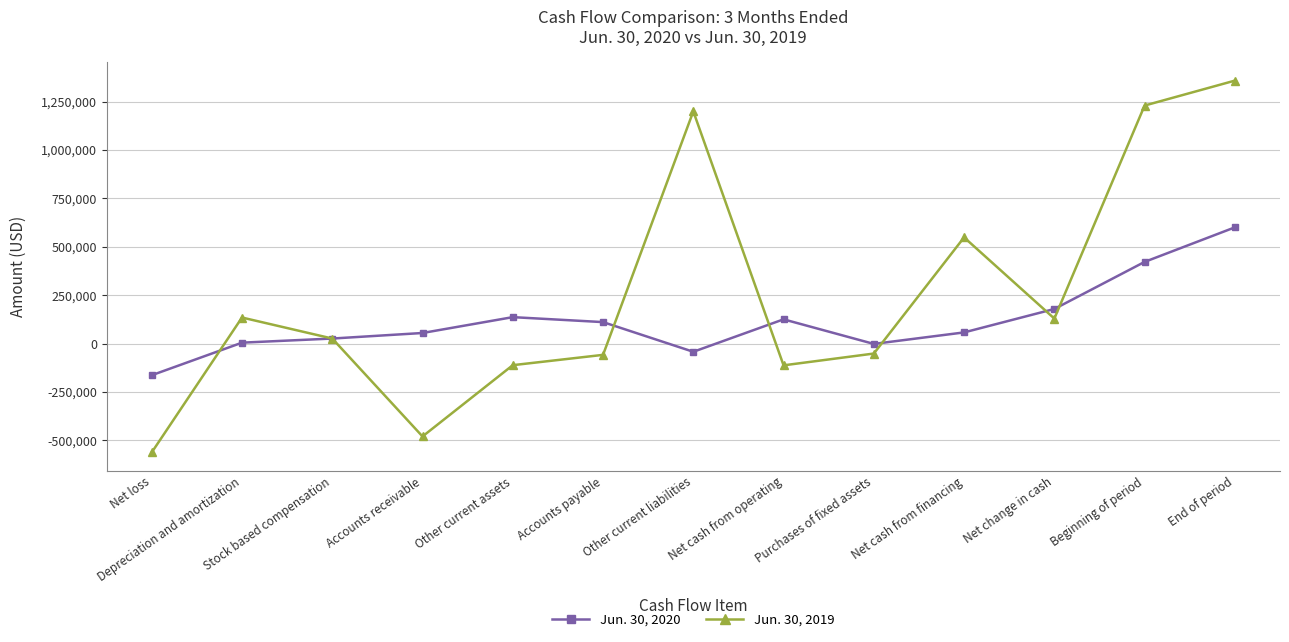

What are all the series names shown in the legend?

Jun. 30, 2020, Jun. 30, 2019